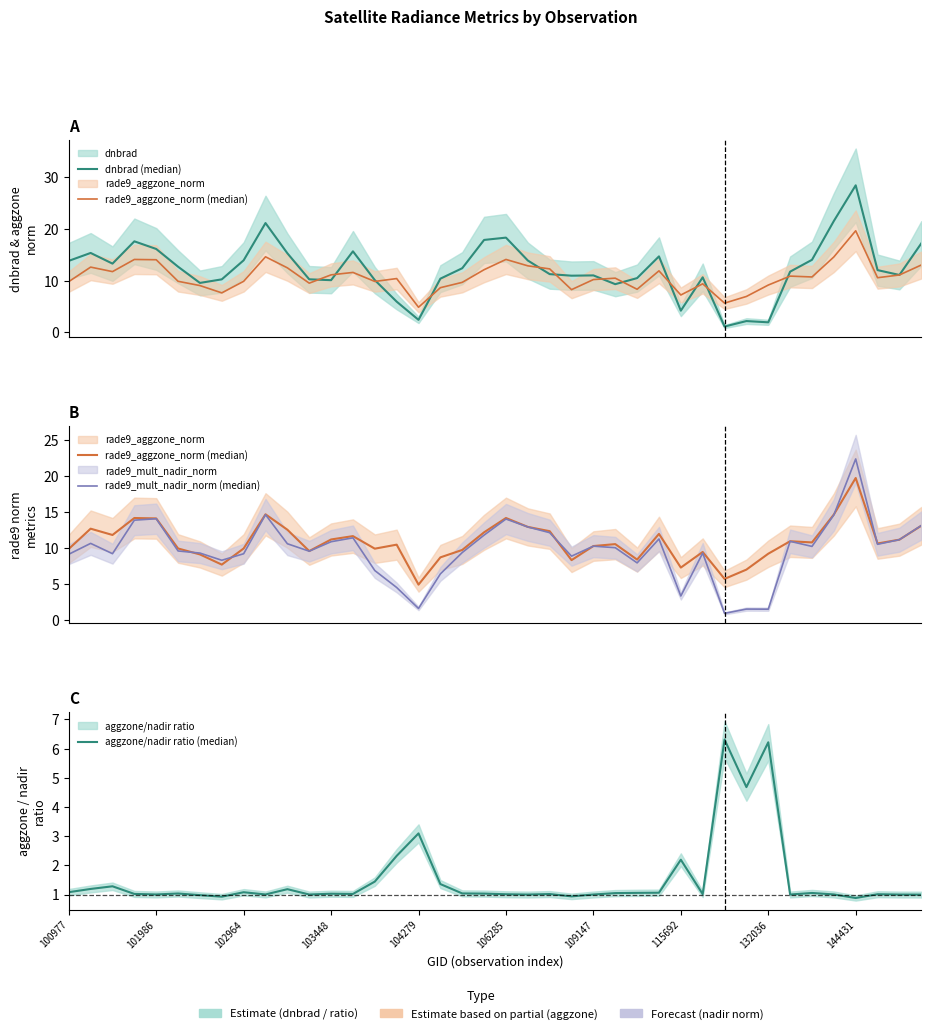

At which category does rade9_mult_nadir_norm (median) reach its first local peak?

101986